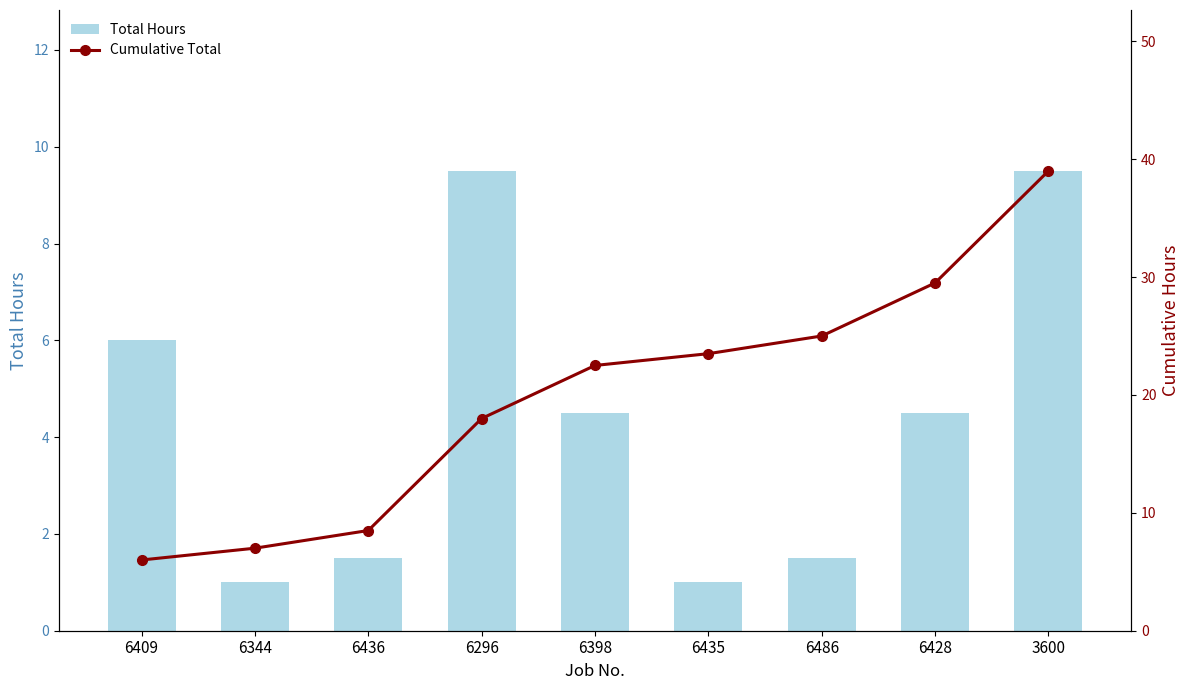

Reading left to right, transcribe all the data shown in this chart.

Total Hours: 6409=6.0	6344=1.0	6436=1.5	6296=9.5	6398=4.5	6435=1.0	6486=1.5	6428=4.5	3600=9.5
Cumulative Total: 6409=6.0	6344=7.0	6436=8.5	6296=18.0	6398=22.5	6435=23.5	6486=25.0	6428=29.5	3600=39.0